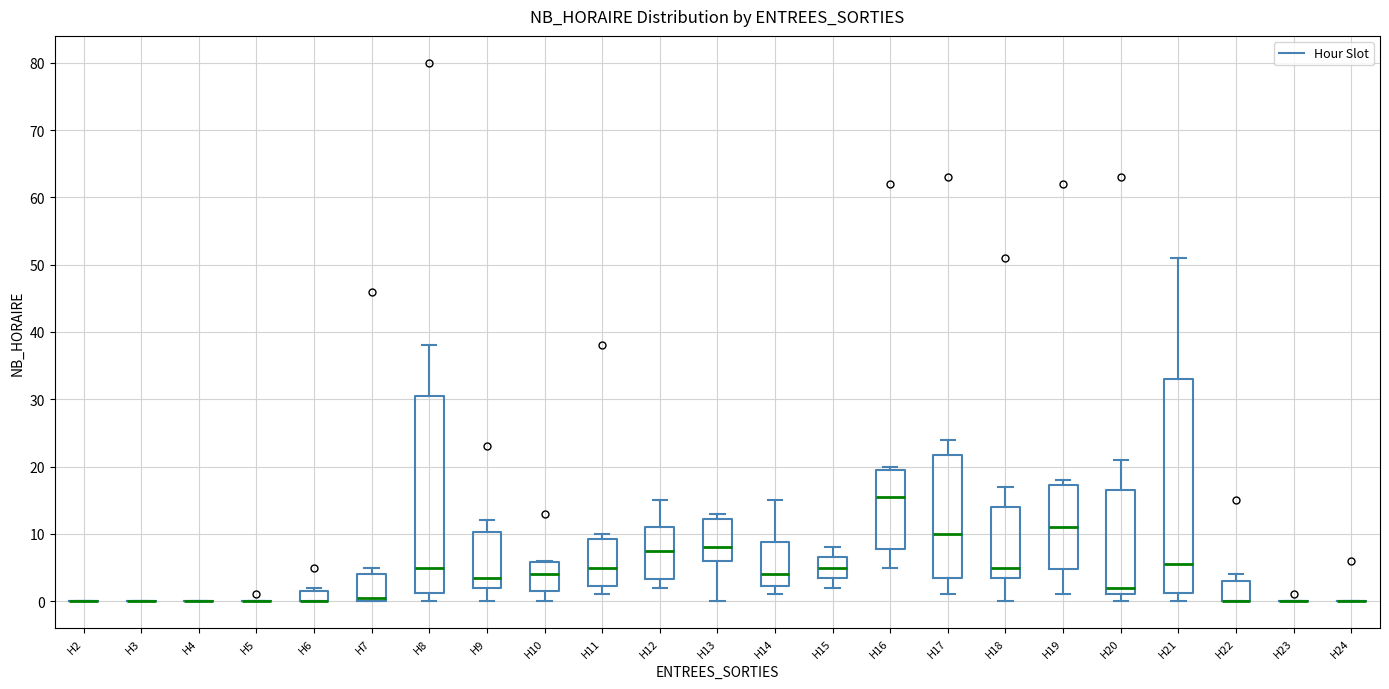

Reading left to right, read every box against the y-axis: the position of its median line, the range the box covers, and the ends of its whiskers. The values are not printed on the chart, so give them approximately, as read against the axis.

H2: box collapsed to a line at 0, whiskers 0 to 0
H3: box collapsed to a line at 0, whiskers 0 to 0
H4: box collapsed to a line at 0, whiskers 0 to 0
H5: box collapsed to a line at 0, whiskers 0 to 0
H6: median 0 (drawn on the box's lower edge), box 0 to 2, whiskers 0 to 2 (just above the box's upper edge)
H7: median 1, box 0 to 4, whiskers 0 to 5
H8: median 5, box 1 to 31, whiskers 0 to 38
H9: median 4, box 2 to 10, whiskers 0 to 12
H10: median 4, box 2 to 6, whiskers 0 to 6
H11: median 5, box 2 to 9, whiskers 1 to 10
H12: median 8, box 3 to 11, whiskers 2 to 15
H13: median 8, box 6 to 12, whiskers 0 to 13
H14: median 4, box 2 to 9, whiskers 1 to 15
H15: median 5, box 4 to 7, whiskers 2 to 8
H16: median 16, box 8 to 20, whiskers 5 to 20 (just above the box's upper edge)
H17: median 10, box 4 to 22, whiskers 1 to 24
H18: median 5, box 4 to 14, whiskers 0 to 17
H19: median 11, box 5 to 17, whiskers 1 to 18
H20: median 2, box 1 to 17, whiskers 0 to 21
H21: median 6, box 1 to 33, whiskers 0 to 51
H22: median 0 (drawn on the box's lower edge), box 0 to 3, whiskers 0 to 4
H23: box collapsed to a line at 0, whiskers 0 to 0
H24: box collapsed to a line at 0, whiskers 0 to 0